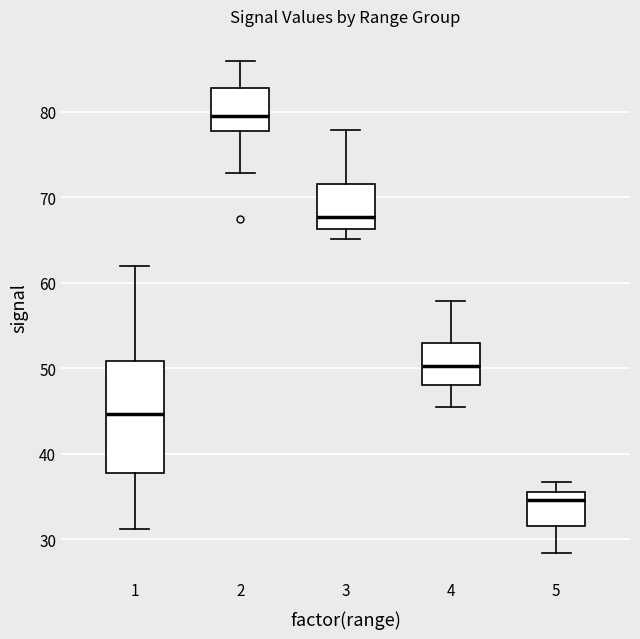

Which box's median line is the highest?

2